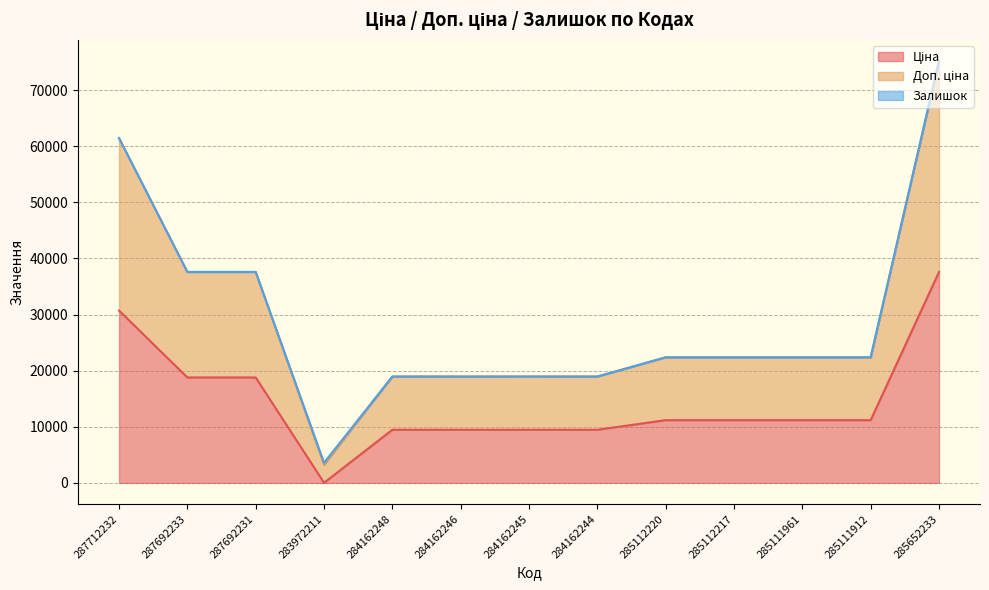

The value of Доп. ціна at 285652233 is 75200.2. True or false?

True